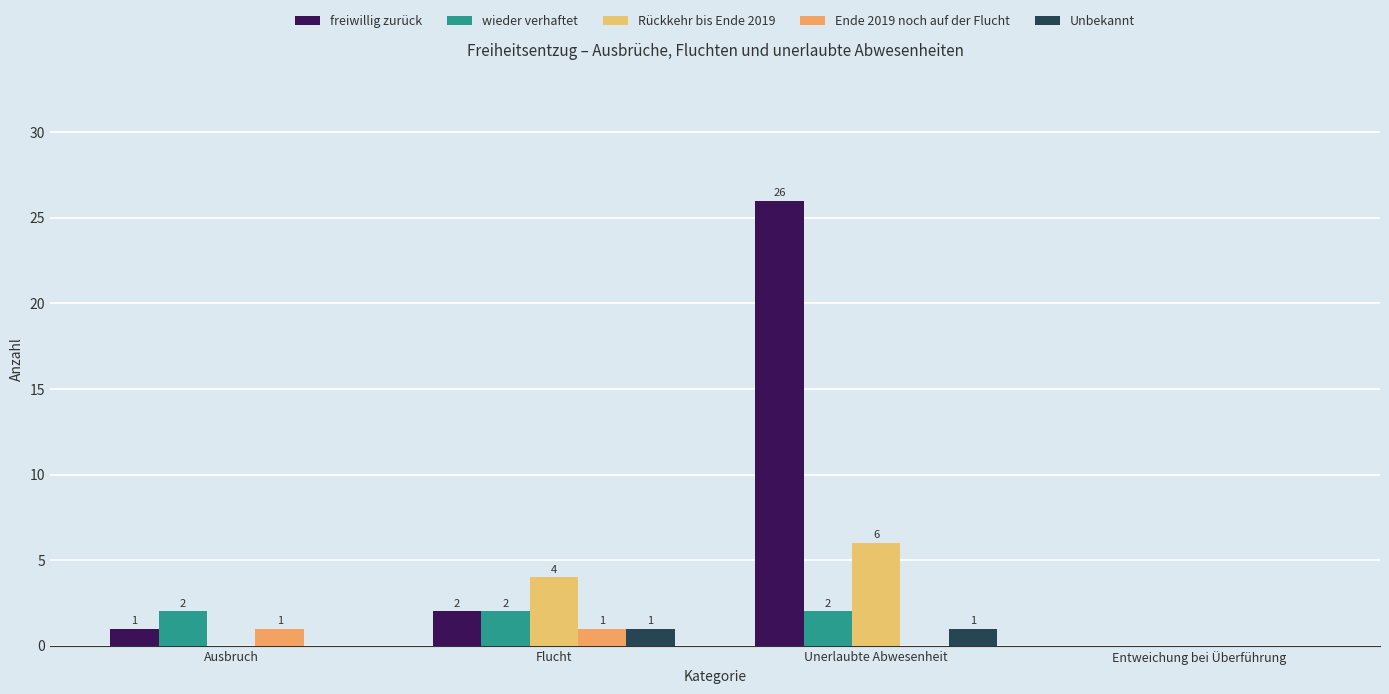

Which series has the largest range (max minus min)?

freiwillig zurück